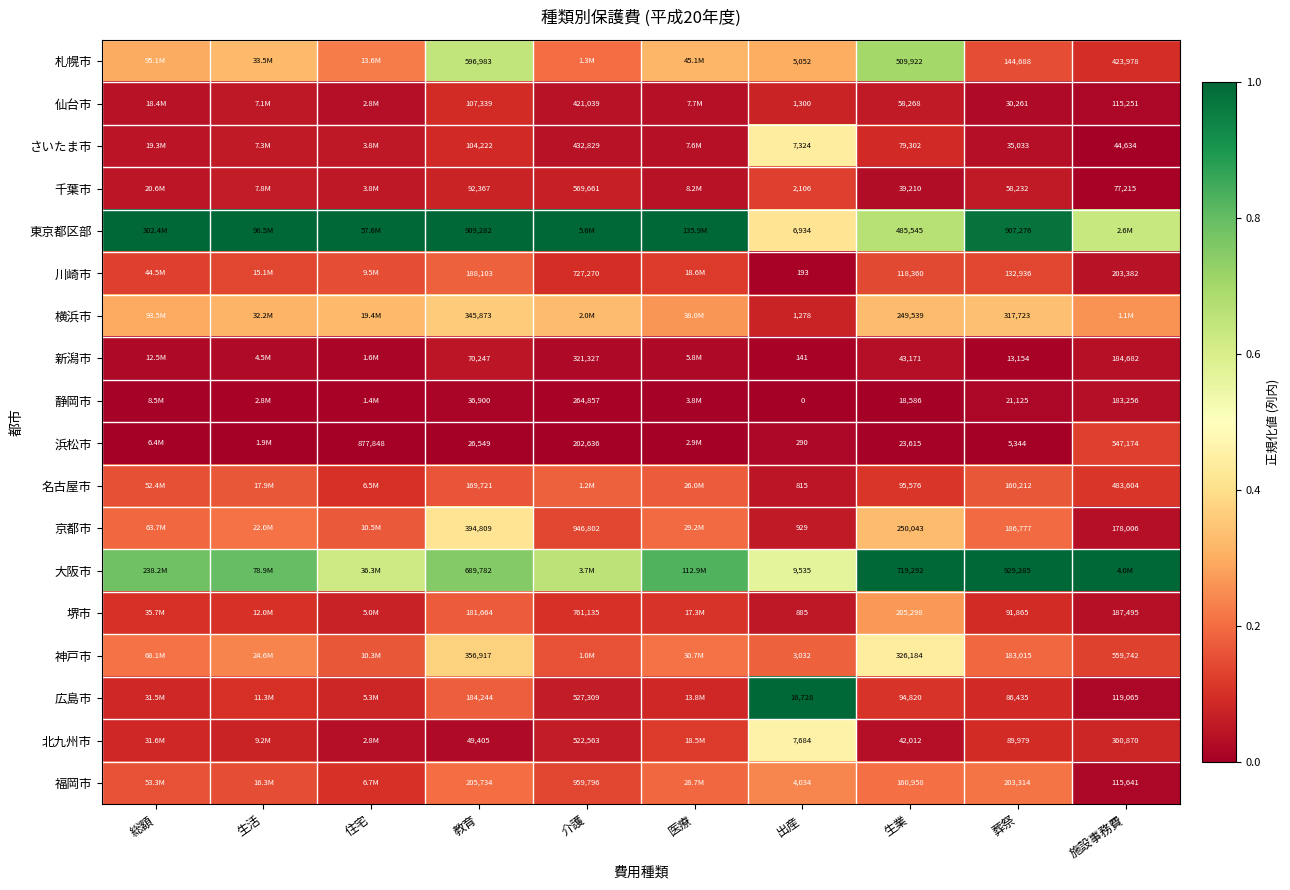

Is the value of 堺市 at 生業 greater than the value of 神戸市 at 出産?

Yes